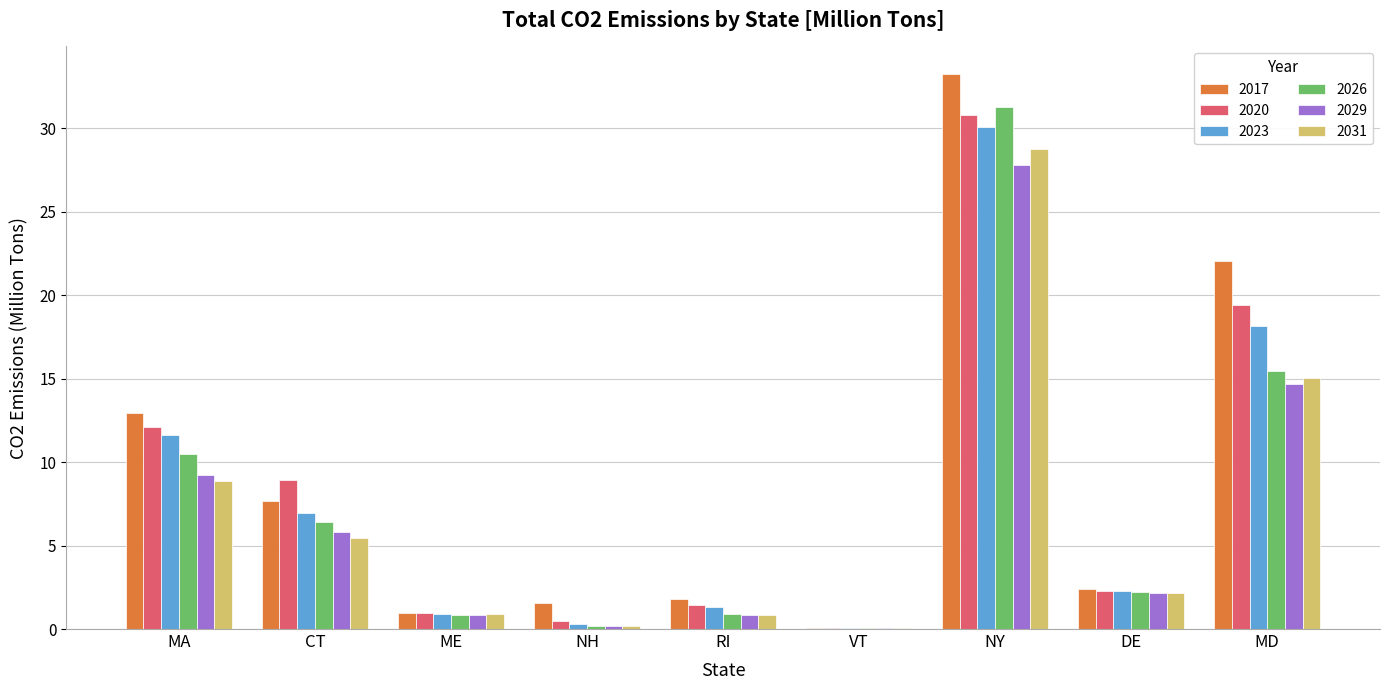

What is the spread (max minus min) of values at ME?

0.1